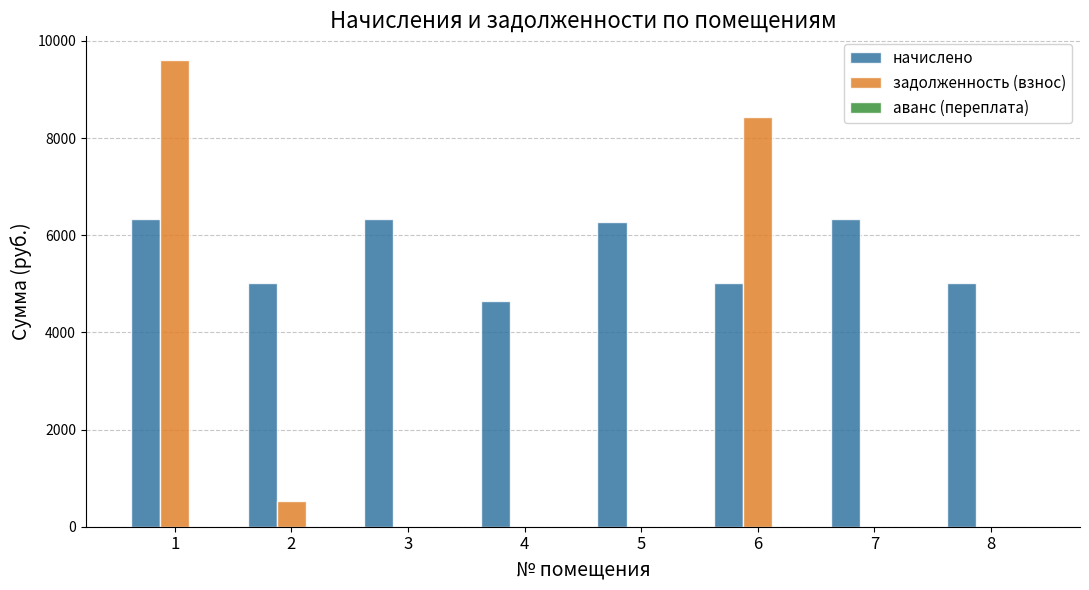

Does the chart contain stacked bars?

No